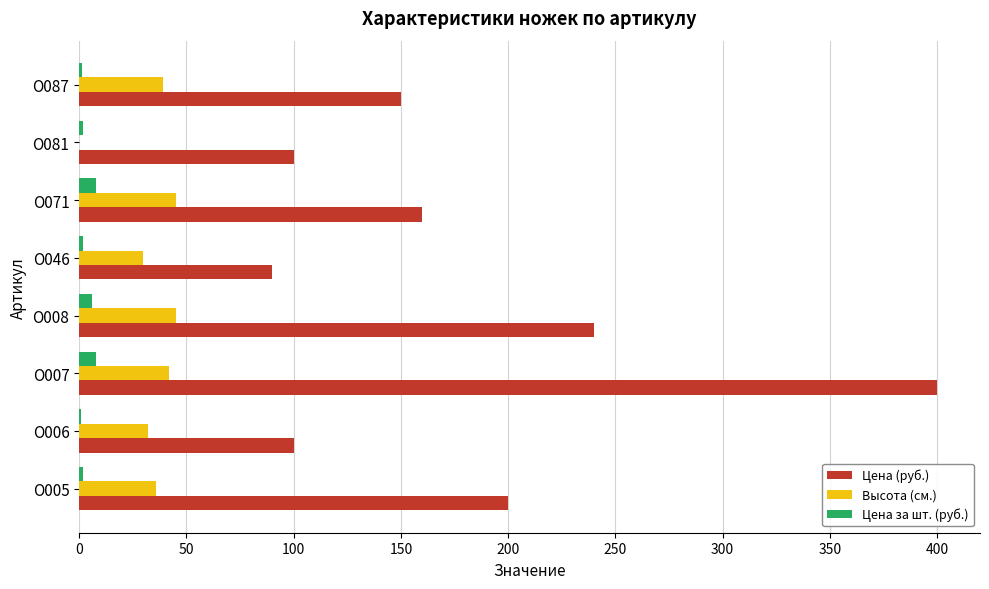

Which label corresponds to the largest value in the chart?

О007